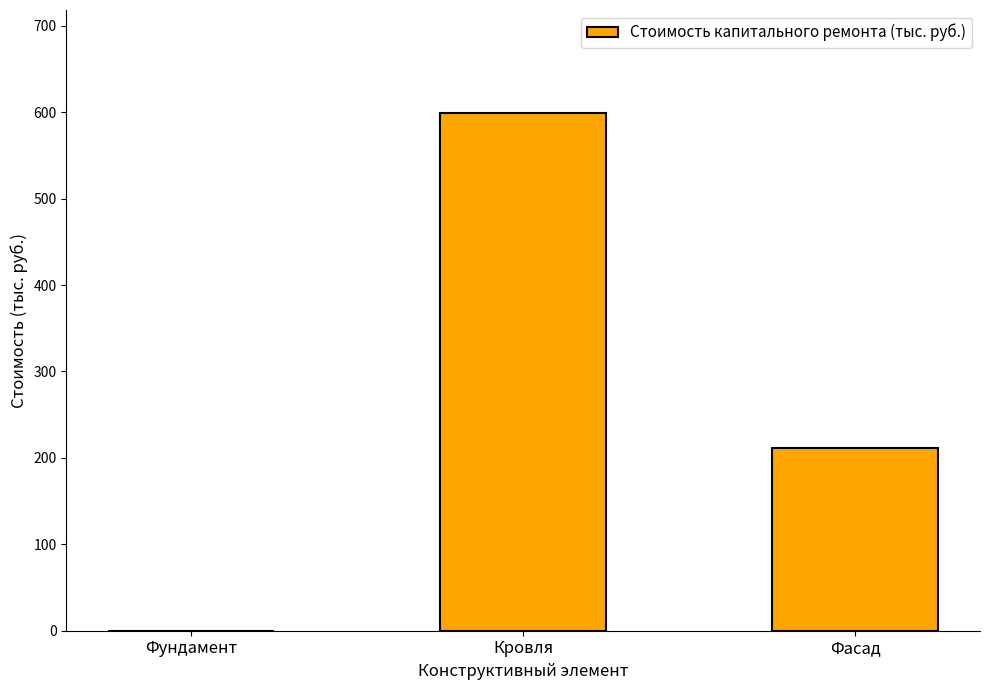

Reading right to left, transcribe all the data shown in this chart.

211.2	598.6	0.0